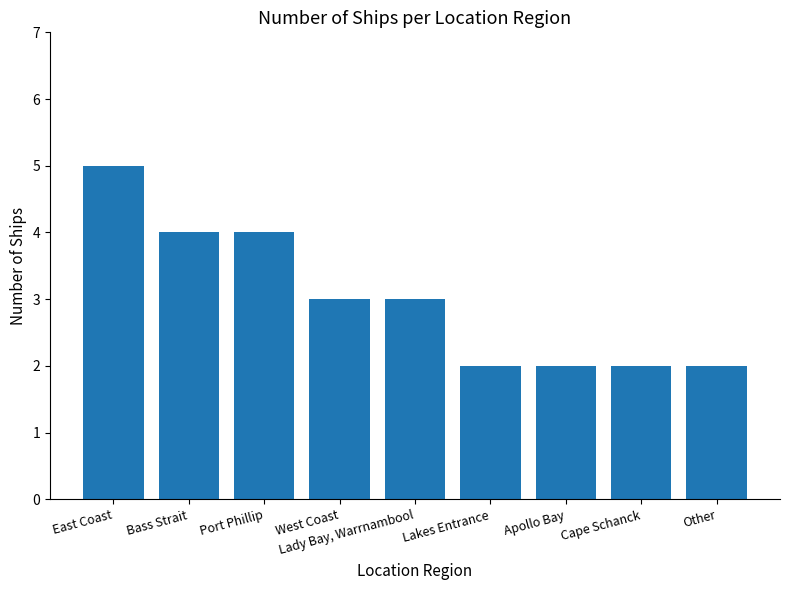

What is the ratio of the value at Bass Strait to the value at Lady Bay, Warrnambool?

1.3